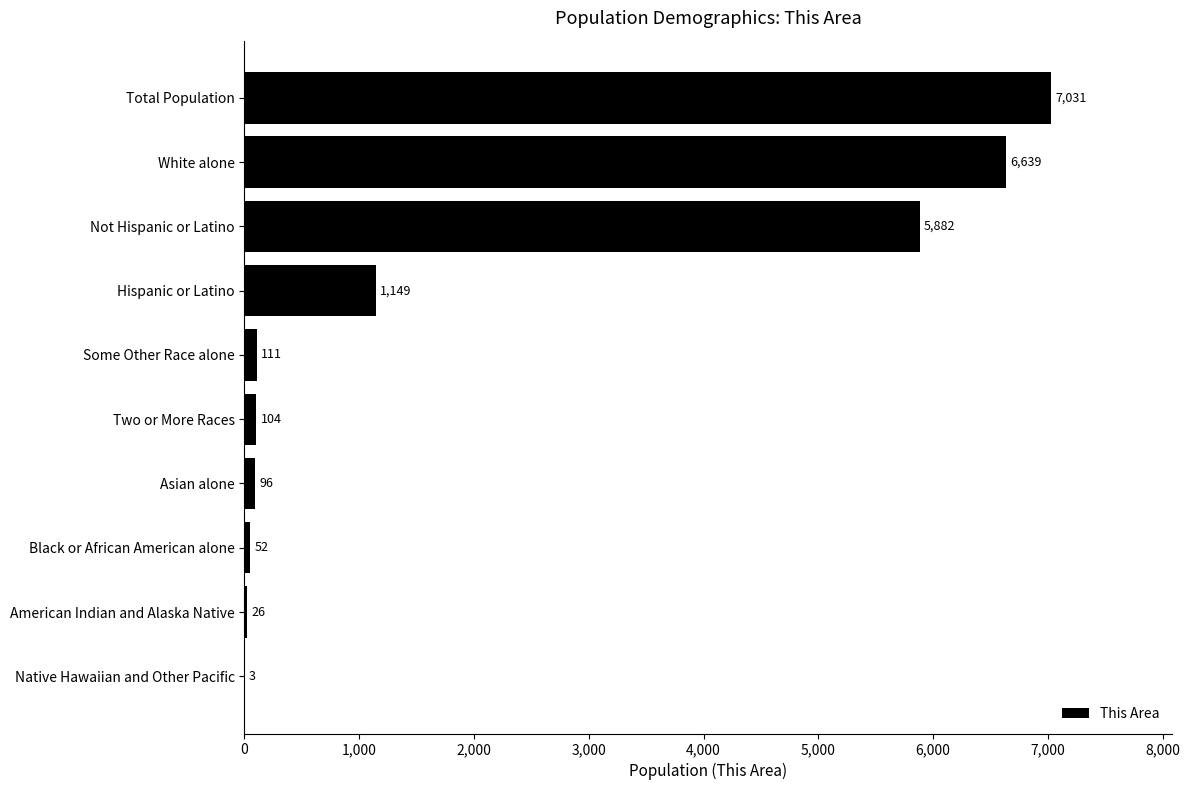

Where is the data nearest to the value 3517?

Not Hispanic or Latino